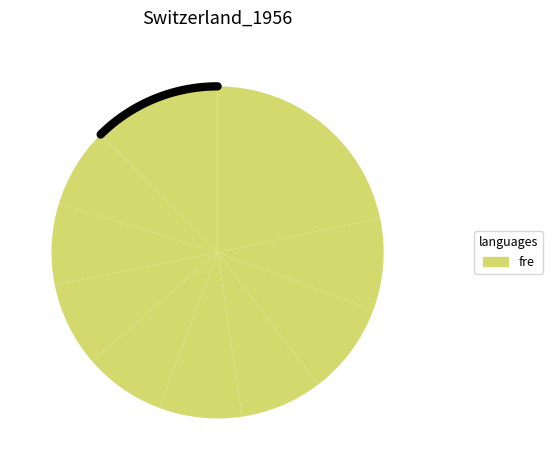

Is there any slice that represents more than half of the pie?

No